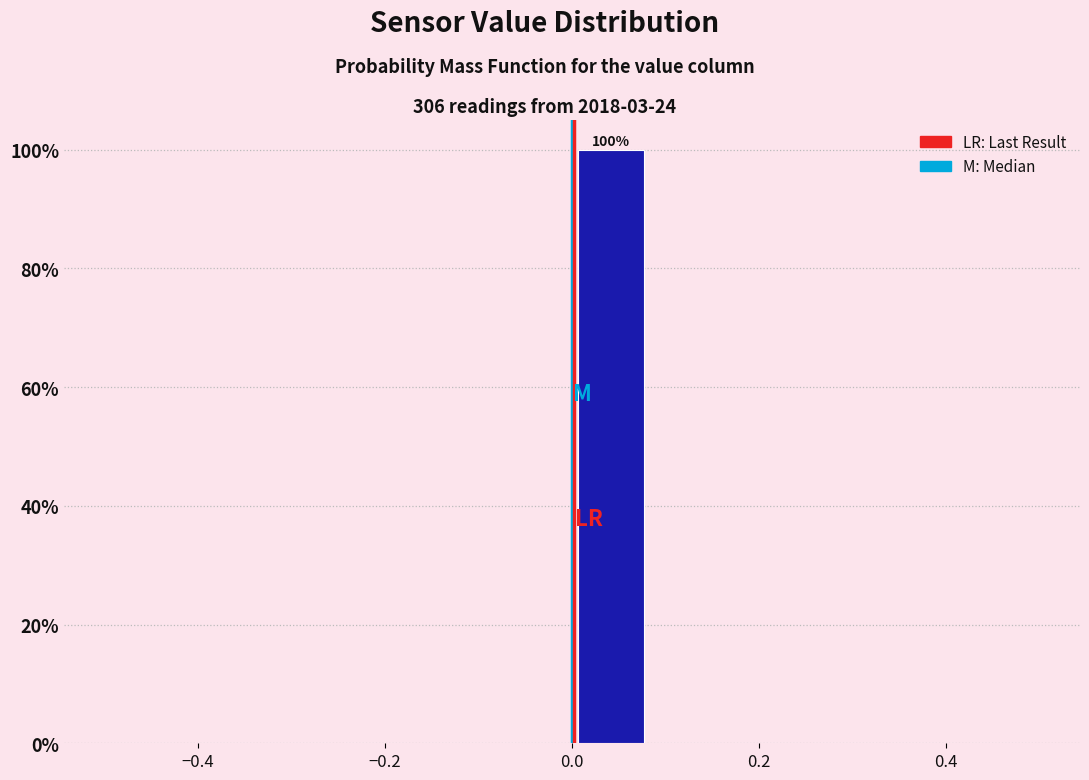

Over which range of the x-axis is the bar tallest?

0.00 to 0.08